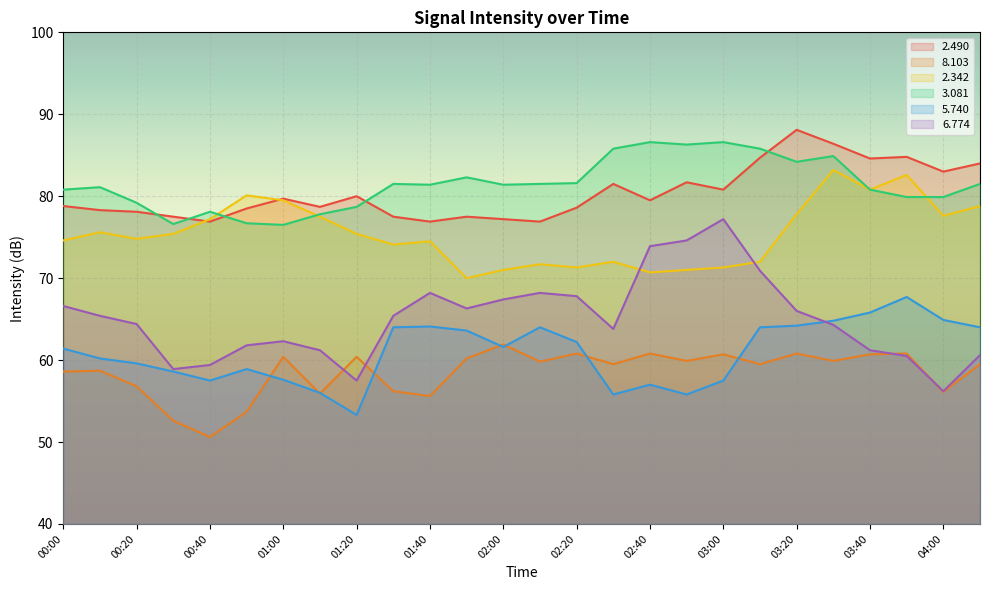

Which category has the lowest value across all series?

00:40